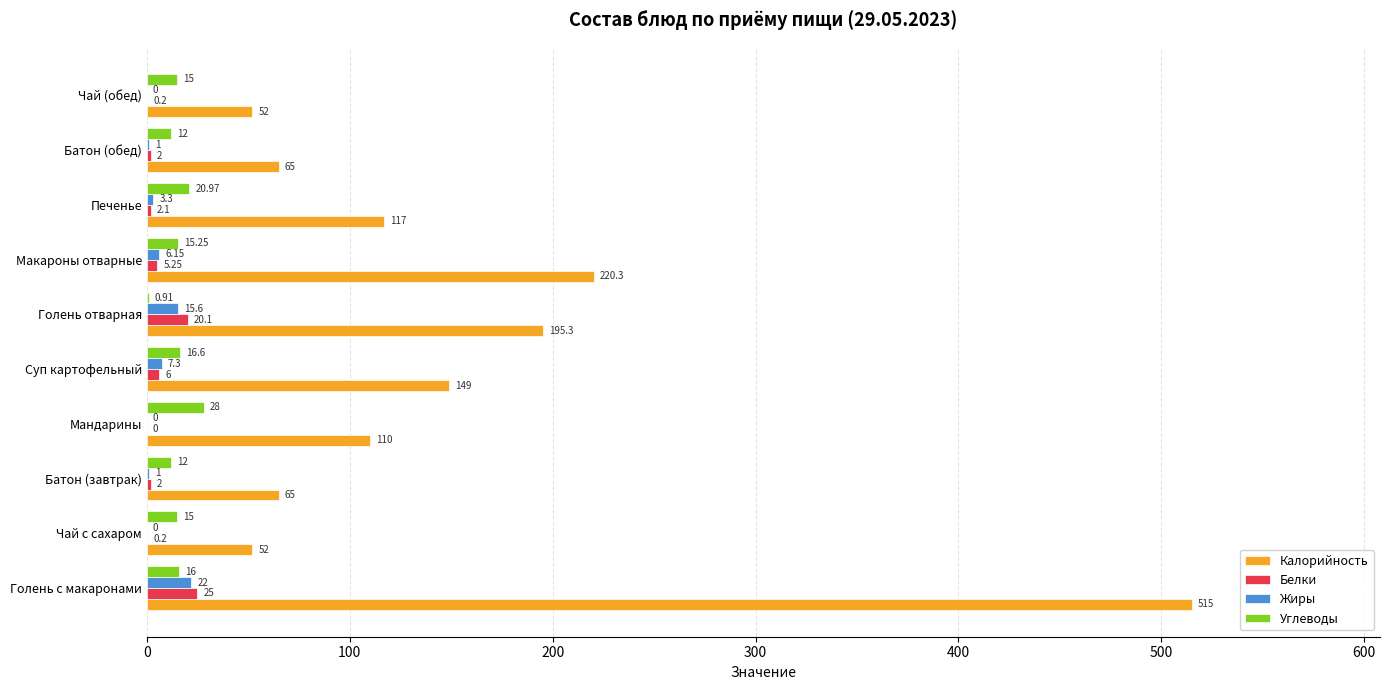

At which category is the sum across all series the highest?

Голень с макаронами